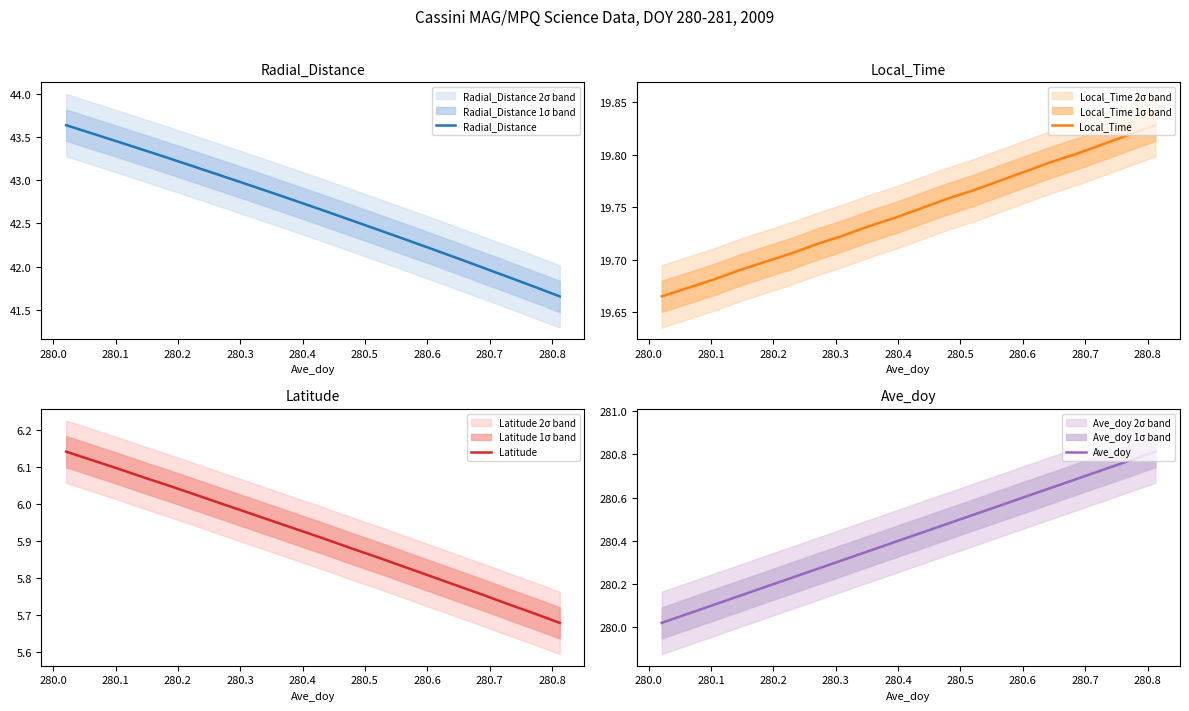

How many lines are shown in the chart?

4